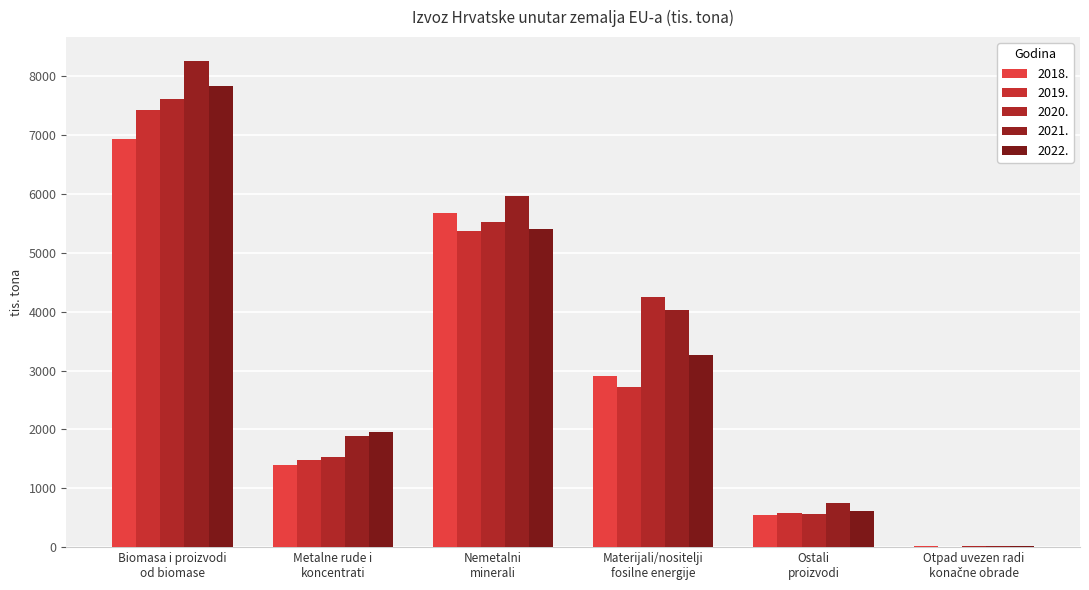

Which has a higher value, Otpad uvezen radi
konačne obrade or Metalne rude i
koncentrati?

Metalne rude i
koncentrati